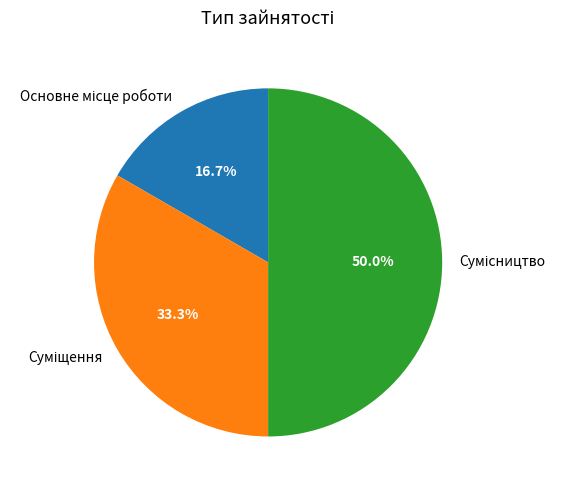

Which has a higher value, Суміщення or Сумісництво?

Сумісництво